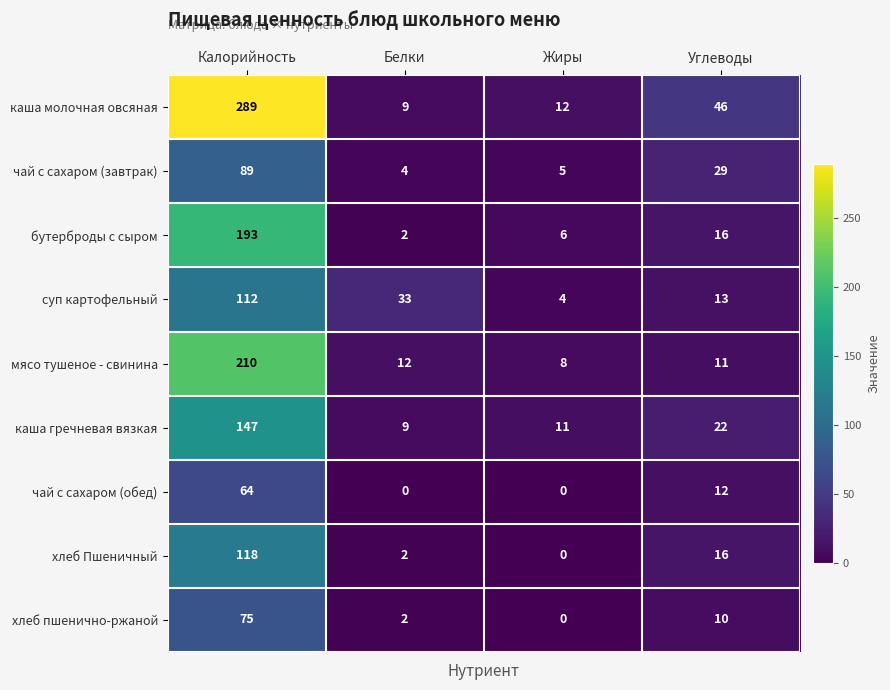

At how many categories does at least one series exceed 11?

4